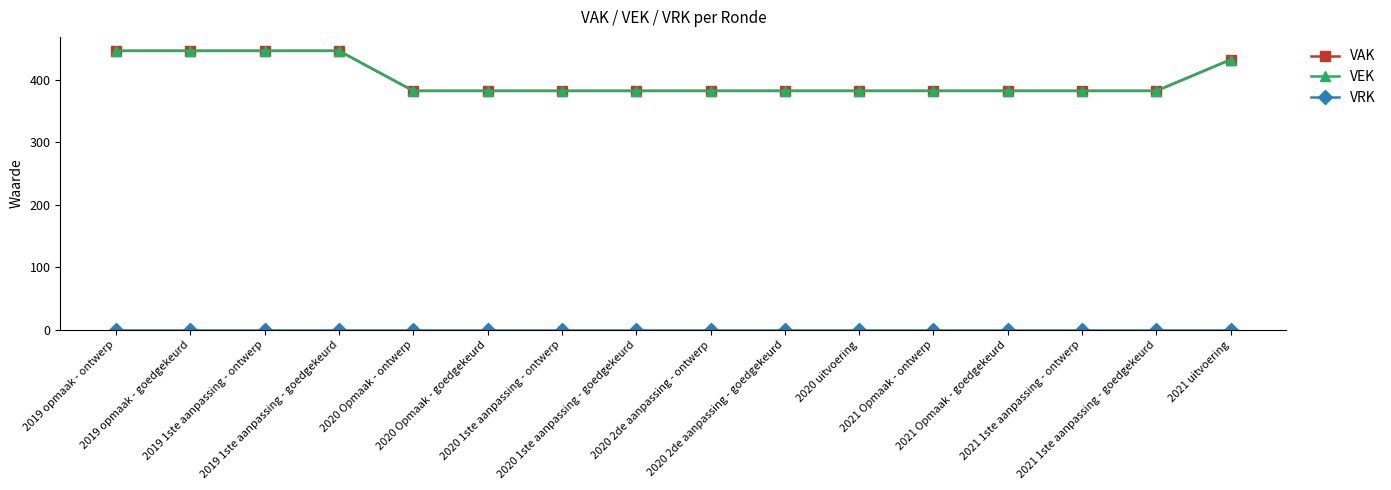

At how many categories does at least one series exceed 136?

16